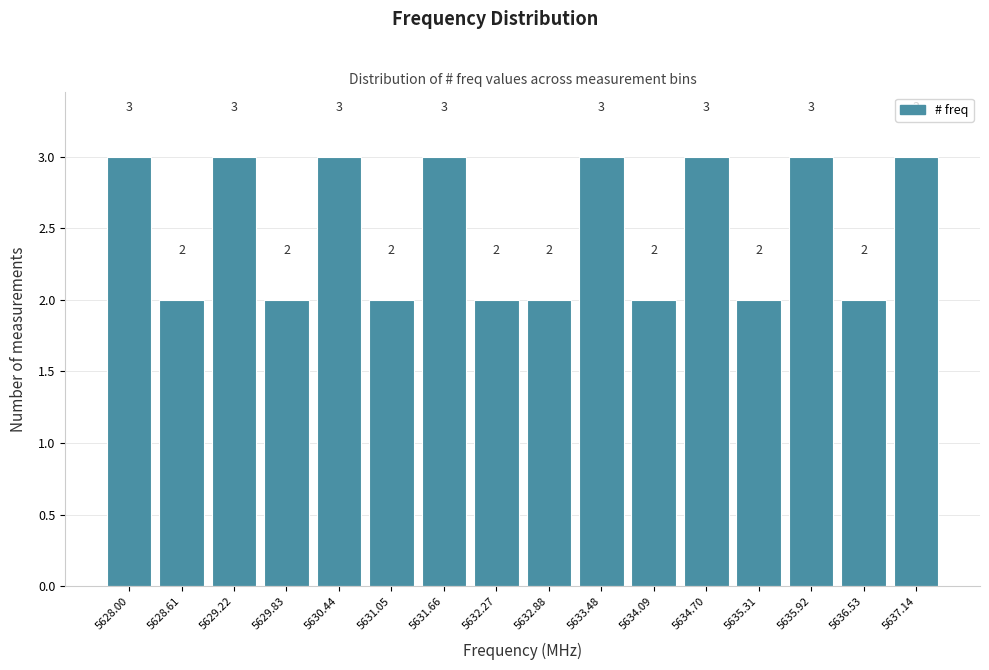

Reading right to left, list all the values displayed in this chart.

3	2	3	2	3	2	3	2	2	3	2	3	2	3	2	3